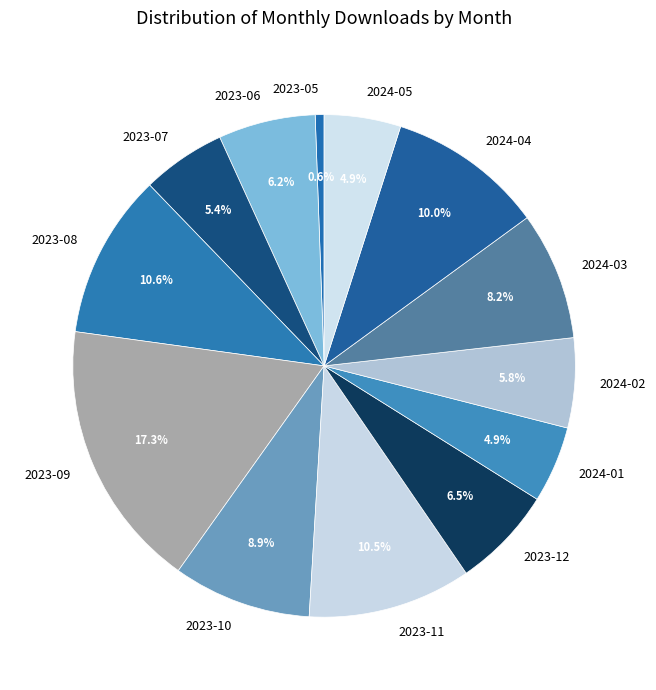

To the nearest percent, what is the average slice percentage?

8%